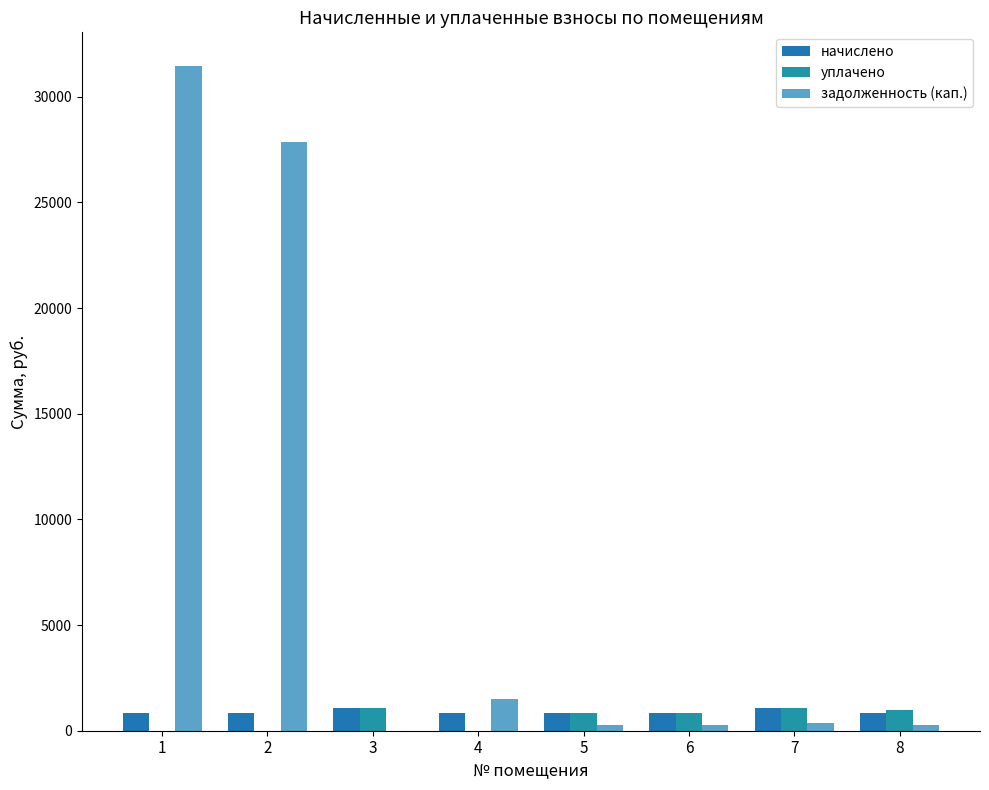

What is the sum of all задолженность (кап.) values?

62070.9